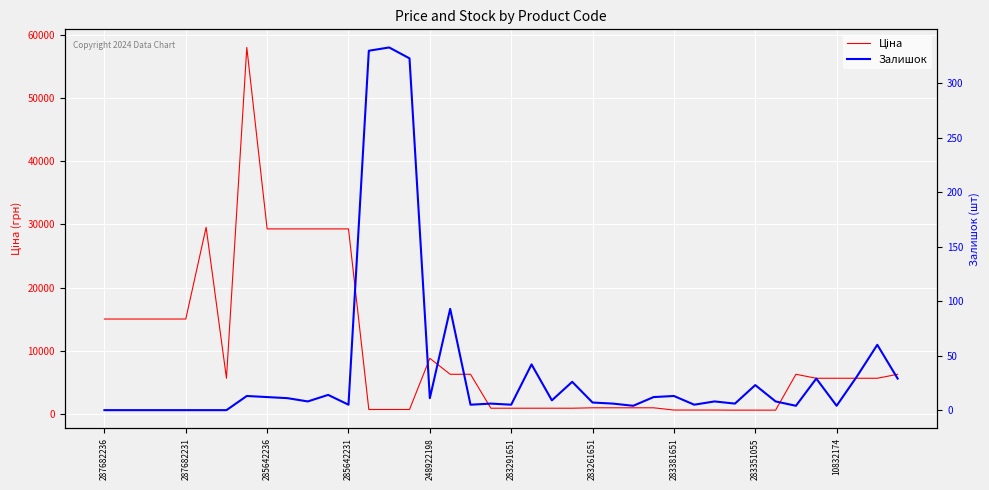

Reading left to right, what are all the values shown in this chart?

Ціна: 15019.2	15019.2	15019.2	15019.2	15019.2	29548.9	5636.0	58037.0	29294.9	29294.9	29294.9	29294.9	29294.9	689.1	689.1	689.1	8797.6	6266.7	6266.7	889.9	889.9	889.9	889.9	889.9	957.1	957.1	957.1	957.1	602.1	602.1	602.1	585.3	585.3	585.3	6266.7	5636.0	5636.0	5636.0	5636.0	6266.7
Залишок: 0.0	0.0	0.0	0.0	0.0	0.0	0.0	13.0	12.0	11.0	8.0	14.0	5.0	330.0	333.0	323.0	11.0	93.0	5.0	6.0	5.0	42.0	9.0	26.0	7.0	6.0	4.0	12.0	13.0	5.0	8.0	6.0	23.0	8.0	4.0	29.0	4.0	31.0	60.0	29.0